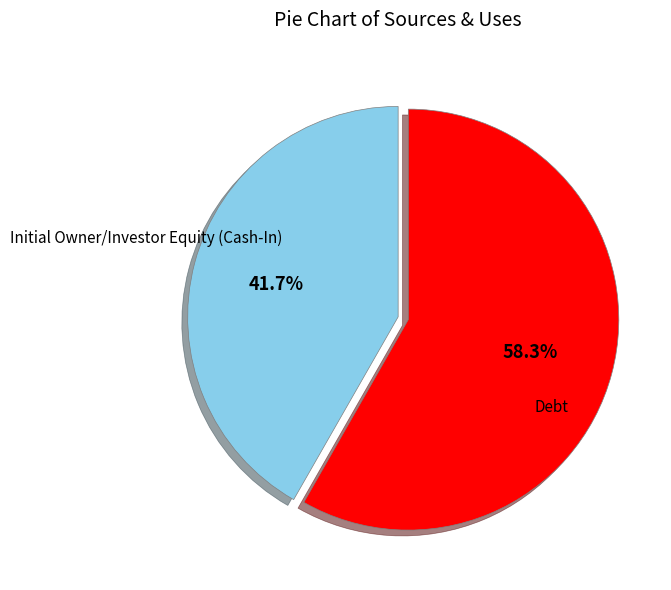

To the nearest percent, what is the difference between the Initial Owner/Investor Equity (Cash-In) and Debt slice percentages?

17%